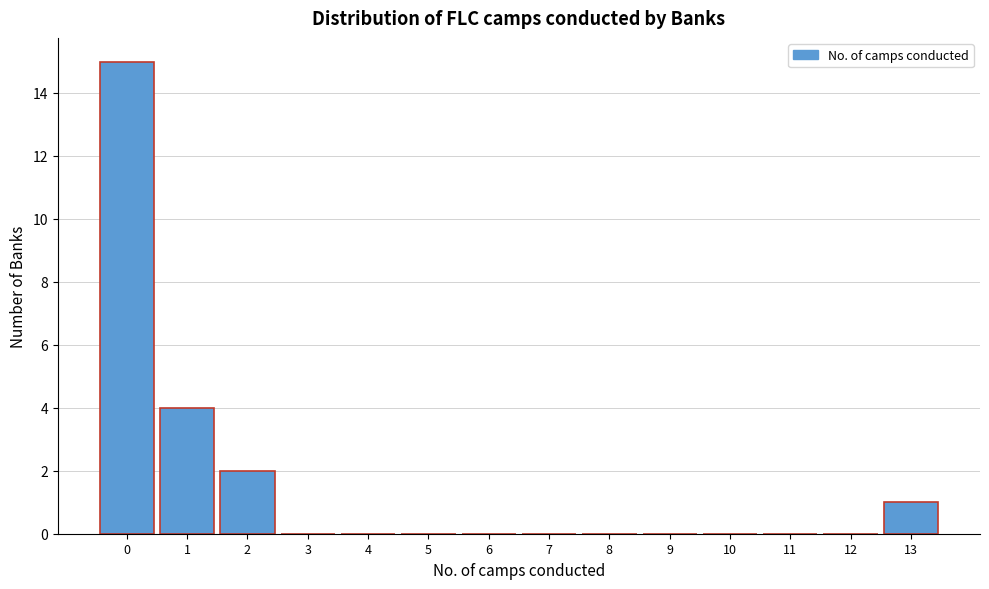

Reading left to right, list all the values displayed in this chart.

0=15	1=4	2=2	3=0	4=0	5=0	6=0	7=0	8=0	9=0	10=0	11=0	12=0	13=1